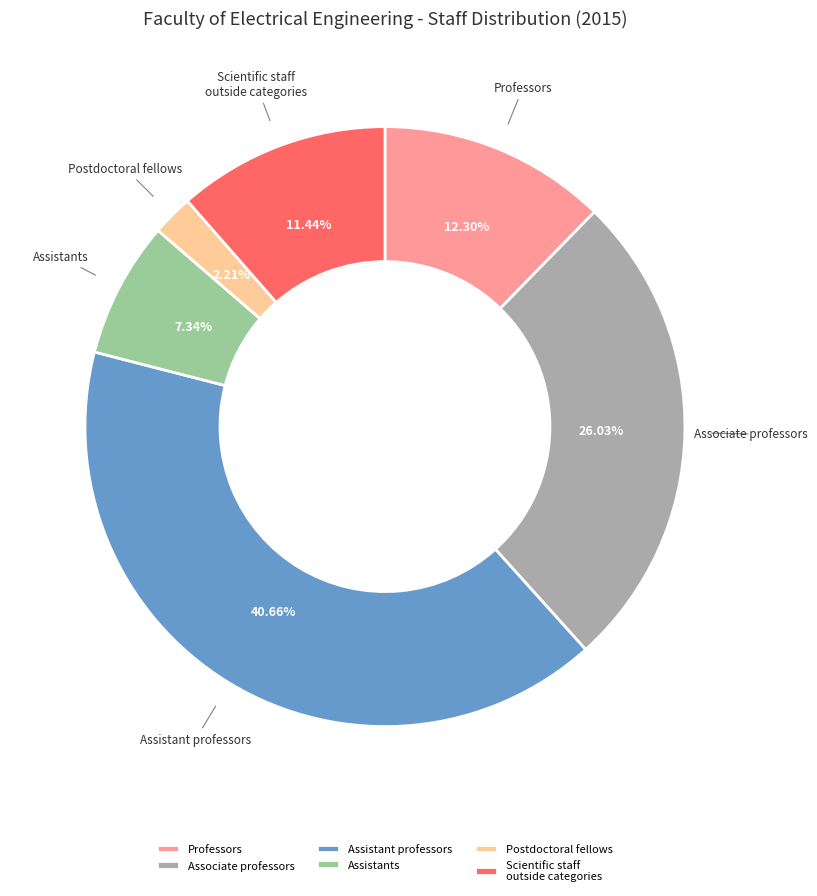

What is the largest slice in the pie chart?

Assistant professors